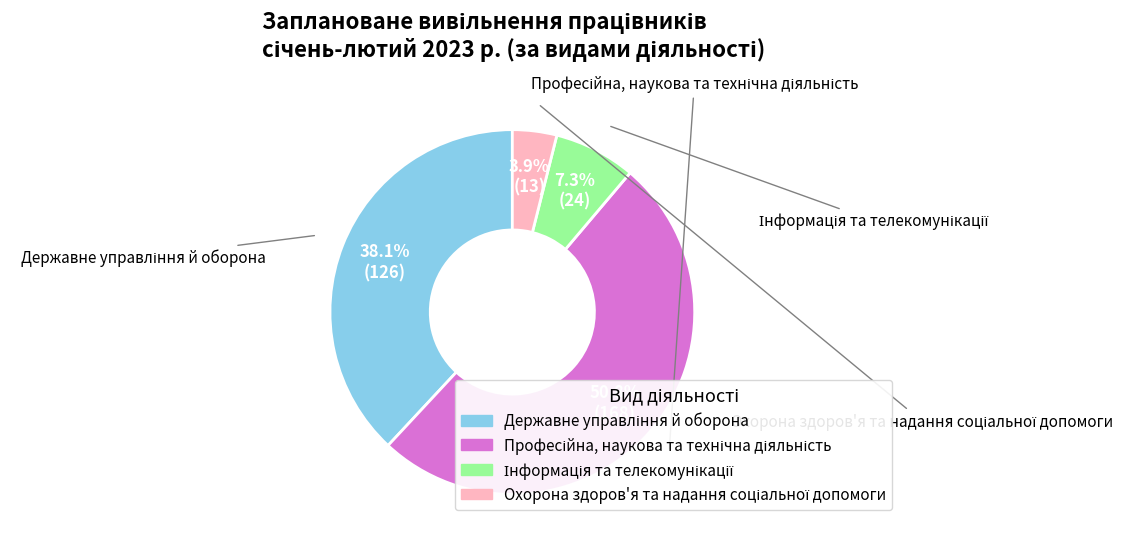

Count the number of slices in the pie.

4